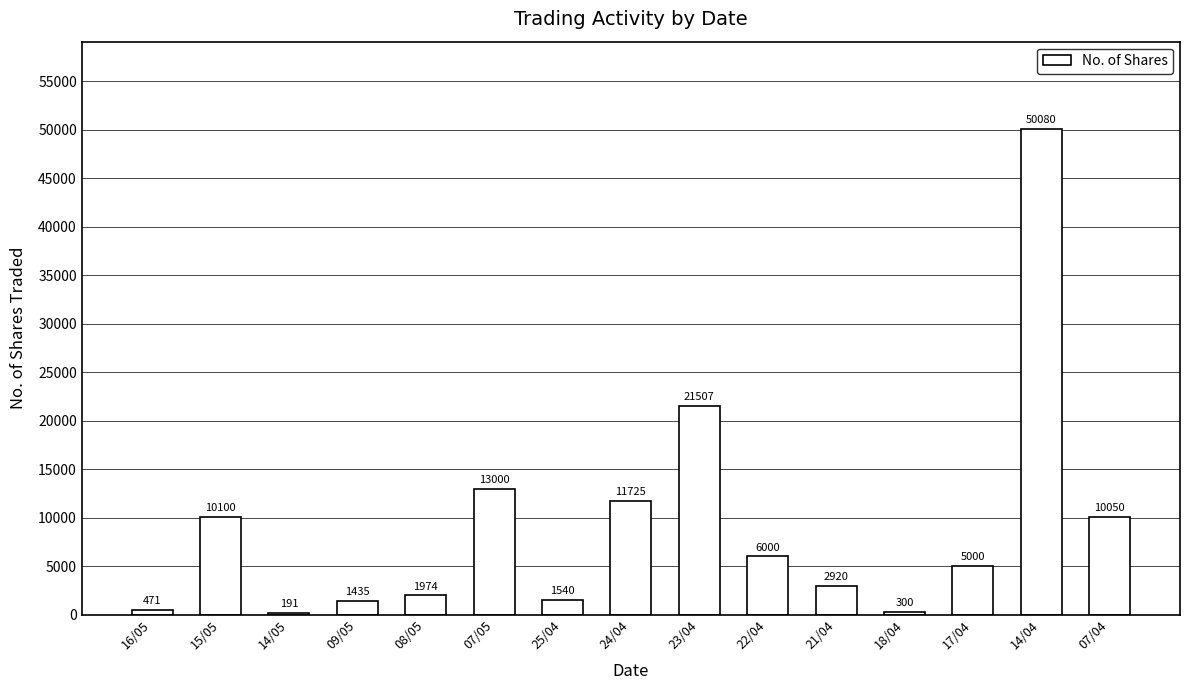

How many data points are less than 5000?

7